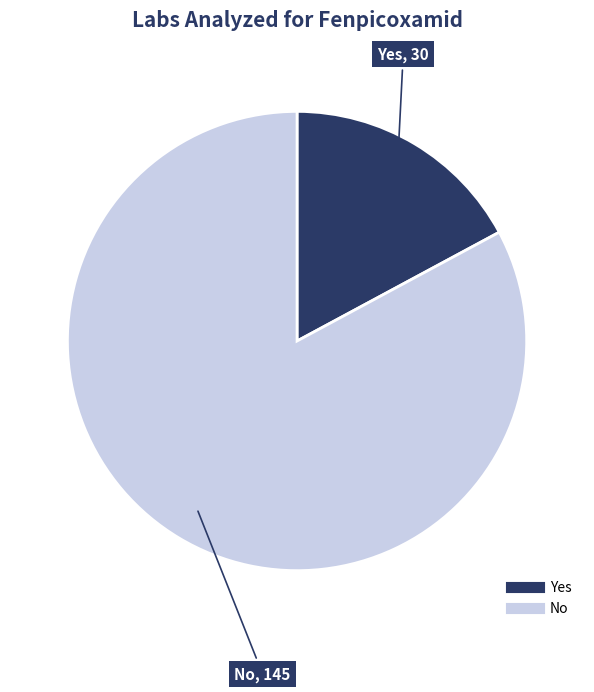

Which category has the smallest portion of the pie?

Yes